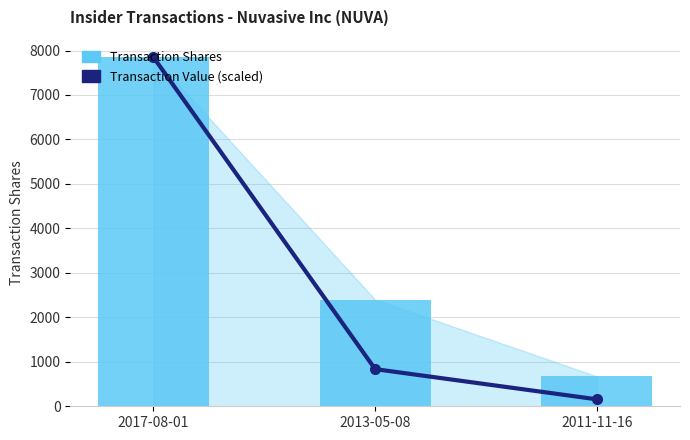

What is the total value across all series at 2011-11-16?

828.5